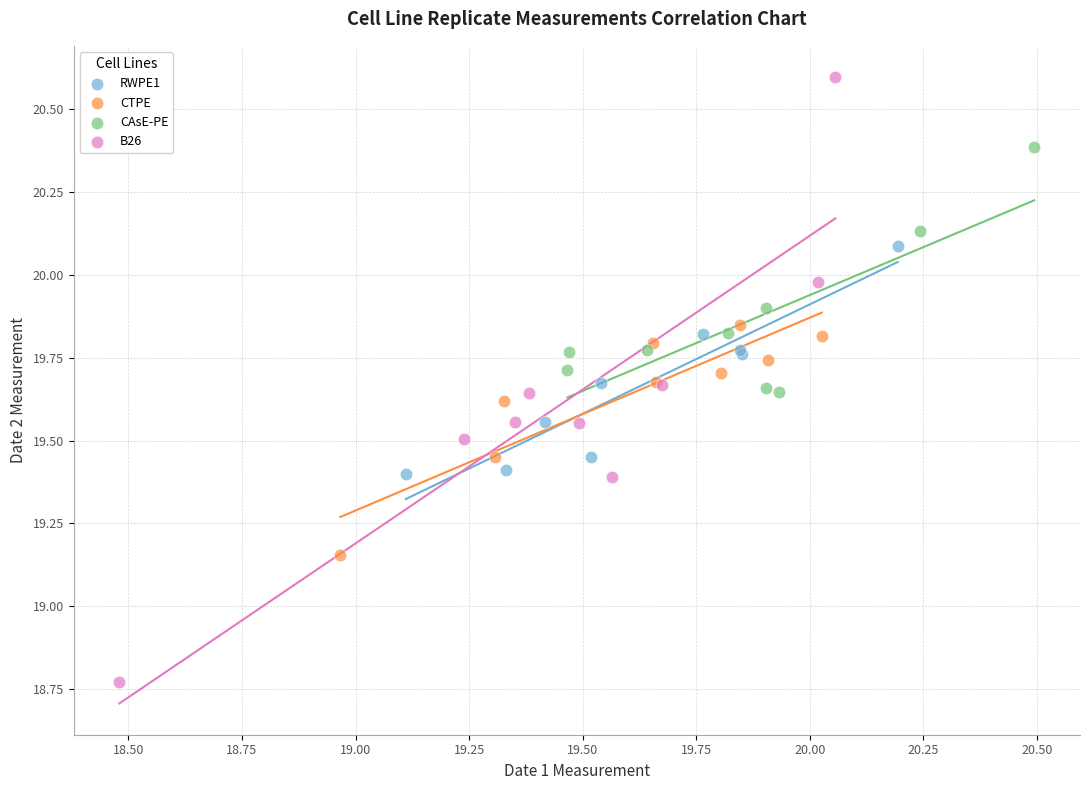

Which series reaches the minimum Y coordinate?

B26